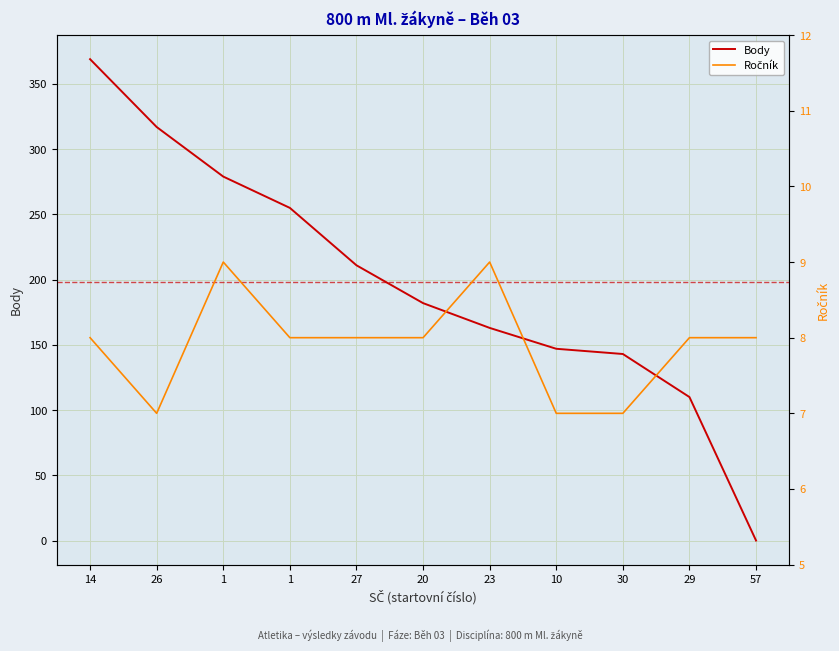

Which category has the lowest value in the Ročník series?

26